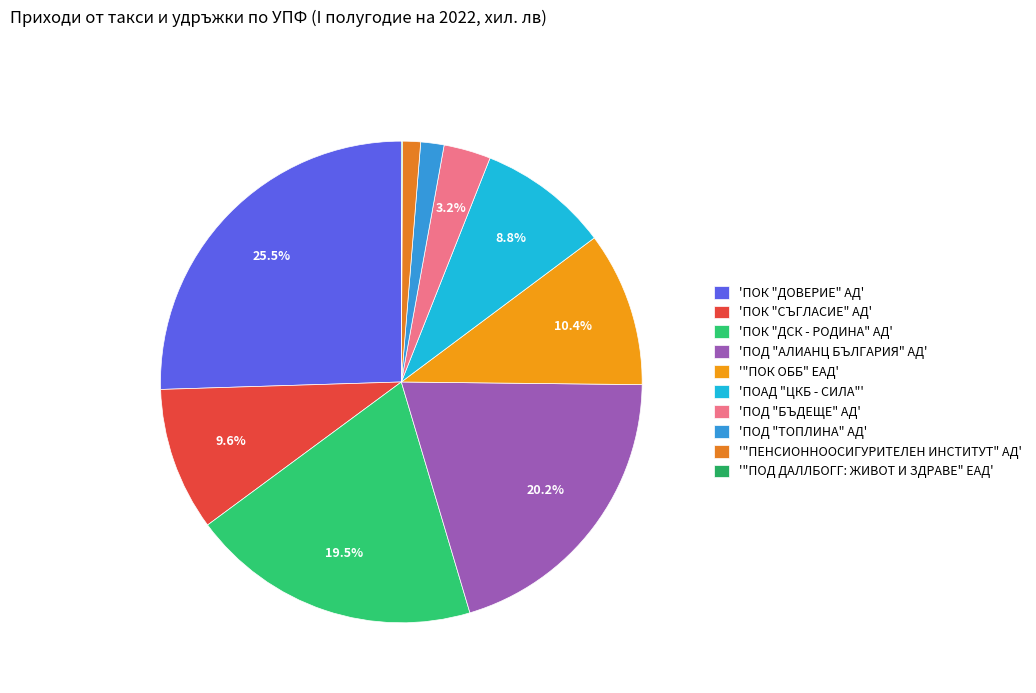

Rank the categories by value from highest to lowest.

ПОК "ДОВЕРИЕ" АД, ПОД "АЛИАНЦ БЪЛГАРИЯ" АД, ПОК "ДСК - РОДИНА" АД, "ПОК ОББ" ЕАД, ПОК "СЪГЛАСИЕ" АД, ПОАД "ЦКБ - СИЛА", ПОД "БЪДЕЩЕ" АД, ПОД "ТОПЛИНА" АД, "ПЕНСИОННООСИГУРИТЕЛЕН ИНСТИТУТ" АД, "ПОД ДАЛЛБОГГ: ЖИВОТ И ЗДРАВЕ" ЕАД